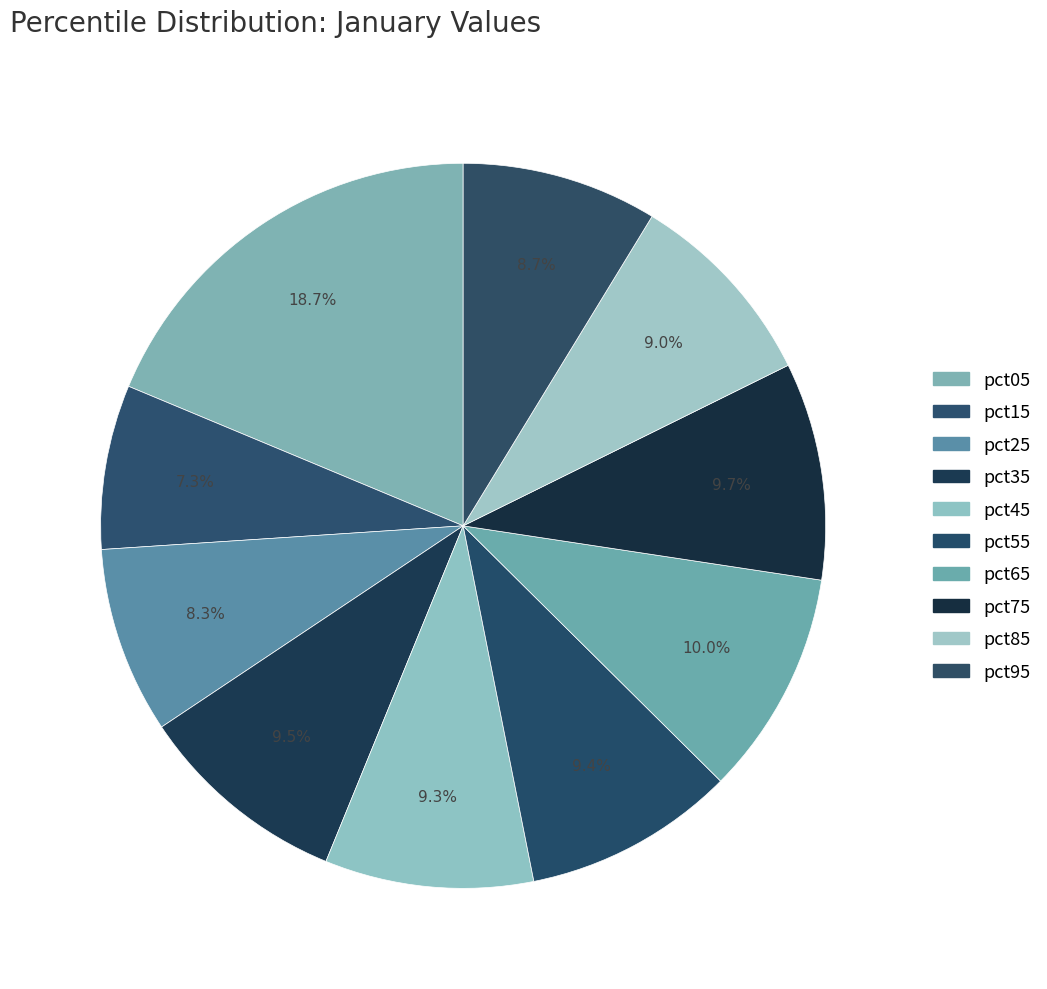

What portion of the pie excludes pct15?

92.7%